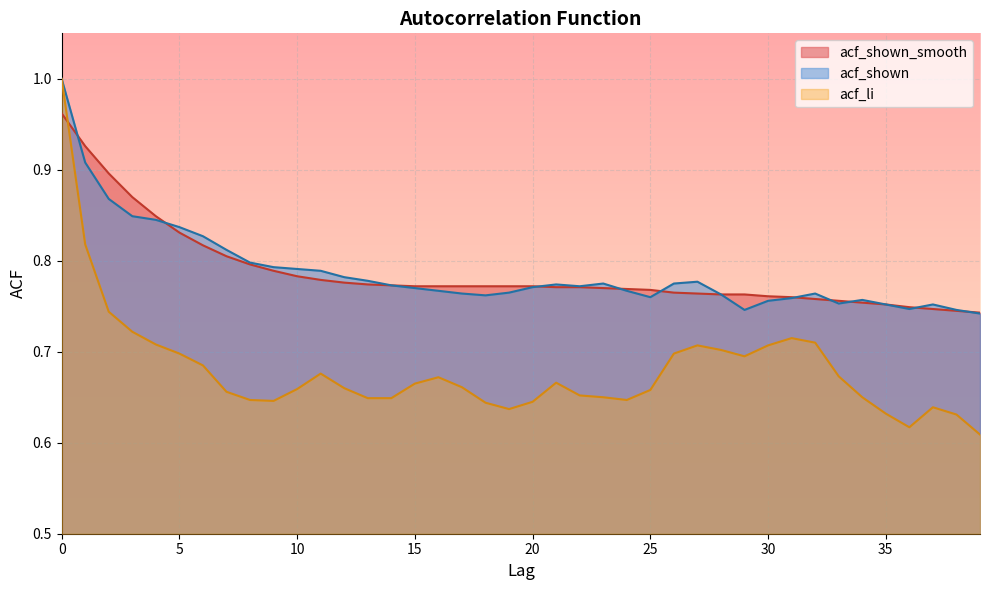

True or false: acf_shown has more than 0 points higher than both neighbors.

True